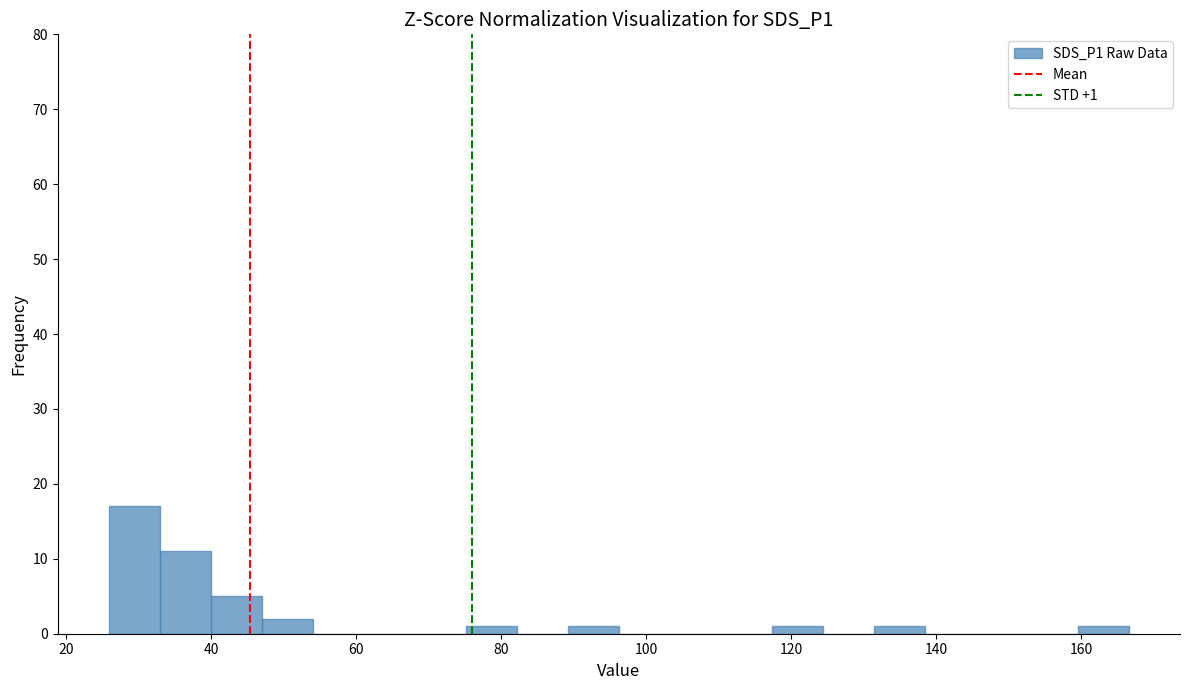

Around what value on the x-axis is the tallest bar? Give the approximate position of its centre, as read against the axis.

30